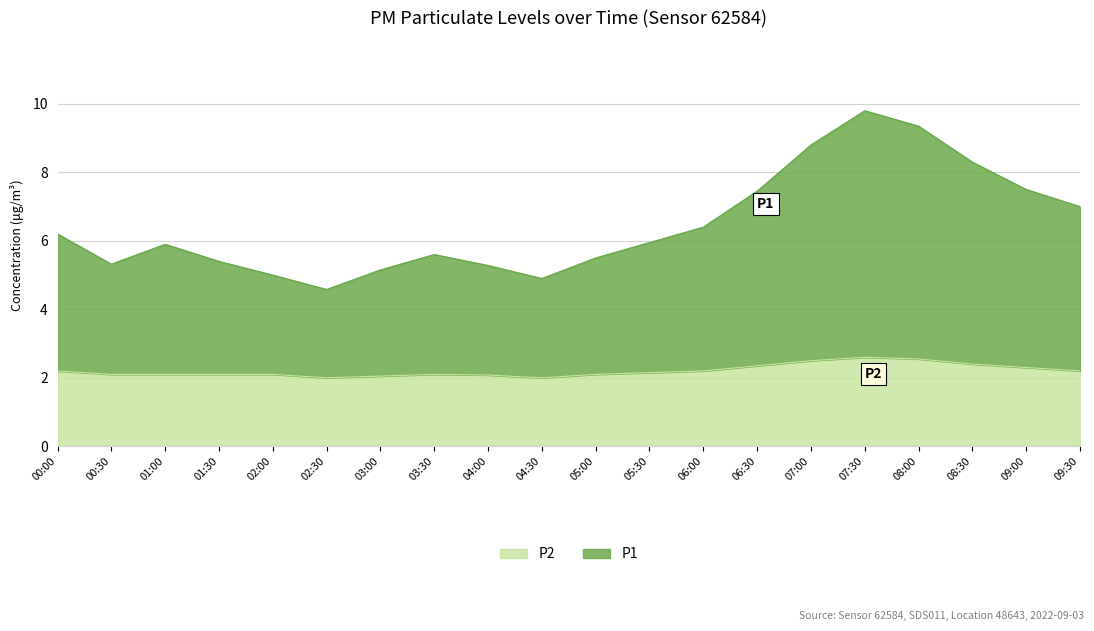

Reading right to left, what are all the values shown in this chart?

P1: 7.0	7.5	8.3	9.3	9.8	8.8	7.4	6.4	5.9	5.5	4.9	5.3	5.6	5.2	4.6	5.0	5.4	5.9	5.3	6.2
P2: 2.2	2.3	2.4	2.5	2.6	2.5	2.4	2.2	2.1	2.1	2.0	2.1	2.1	2.0	2.0	2.1	2.1	2.1	2.1	2.2